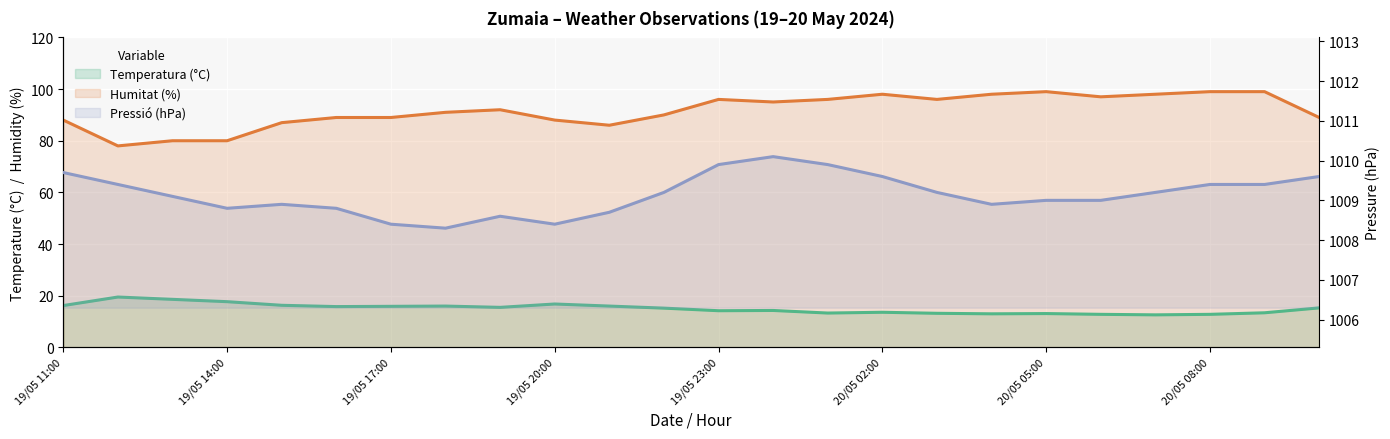

True or false: Temperatura (°C) has a value of 20.0 at 20/05 06:00.

False